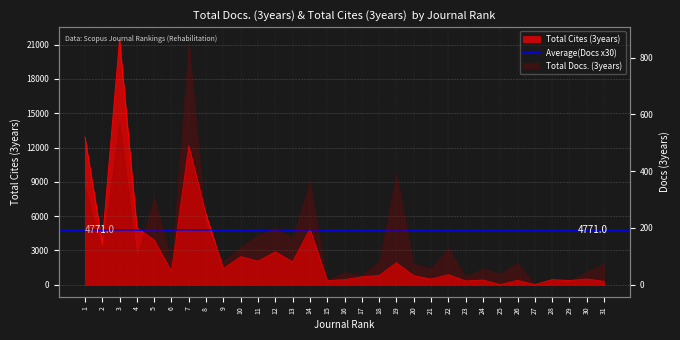

Does the chart display data point markers on the line(s)?

No